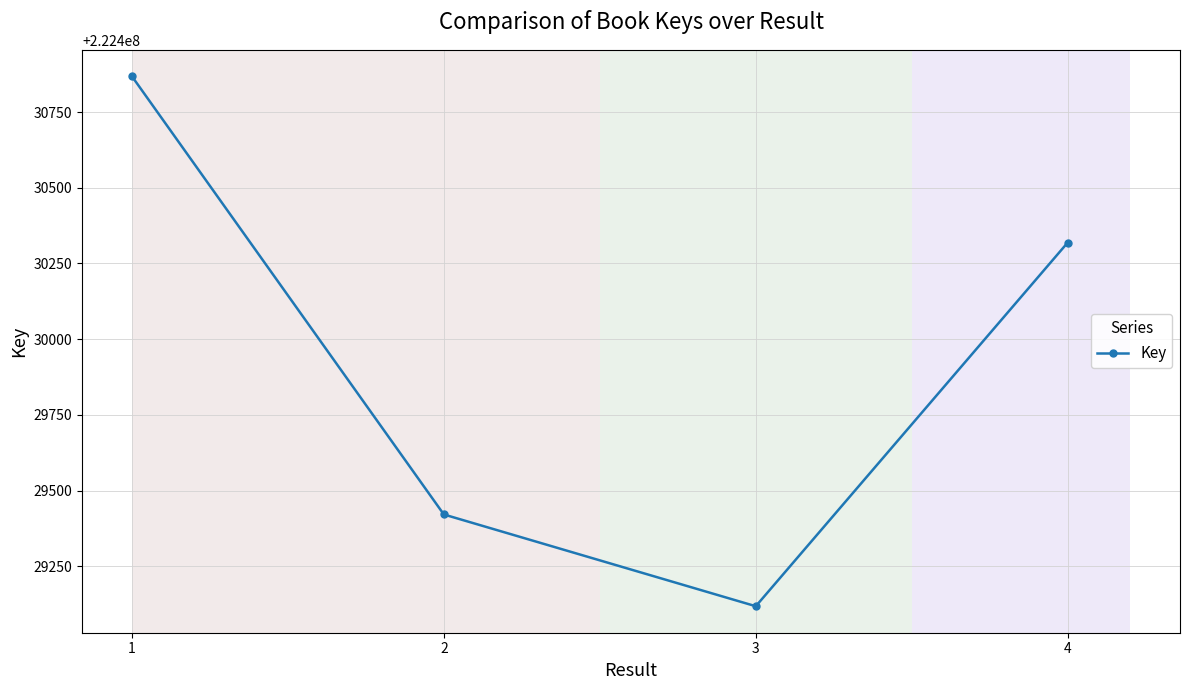

What is the ratio of the value at 4 to the value at 1?

1.0